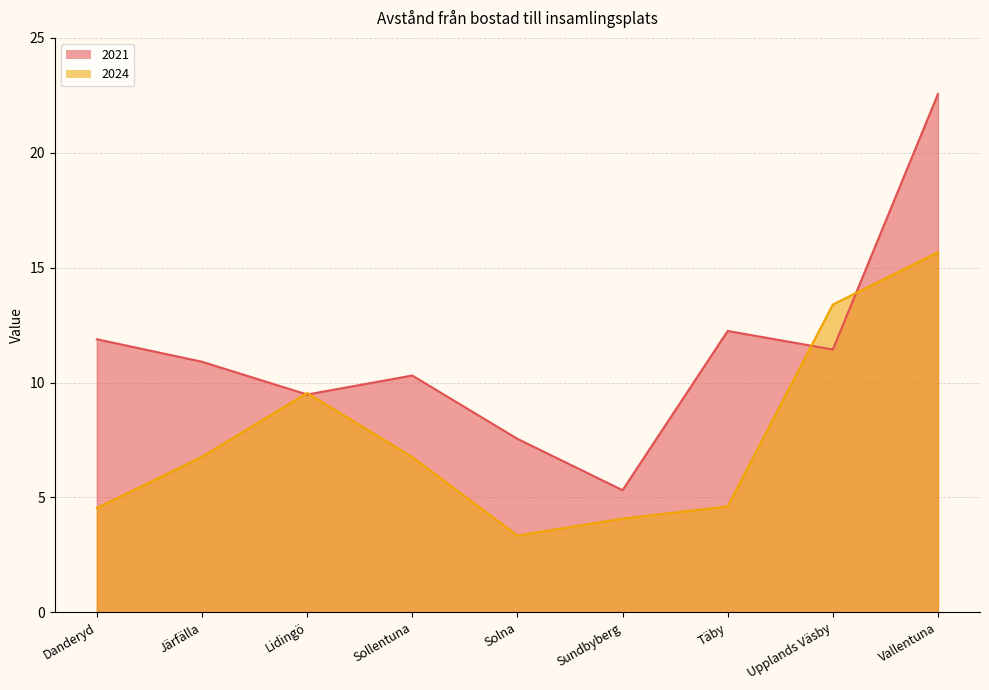

The 2021 series shows 6.1 at Täby. True or false?

False